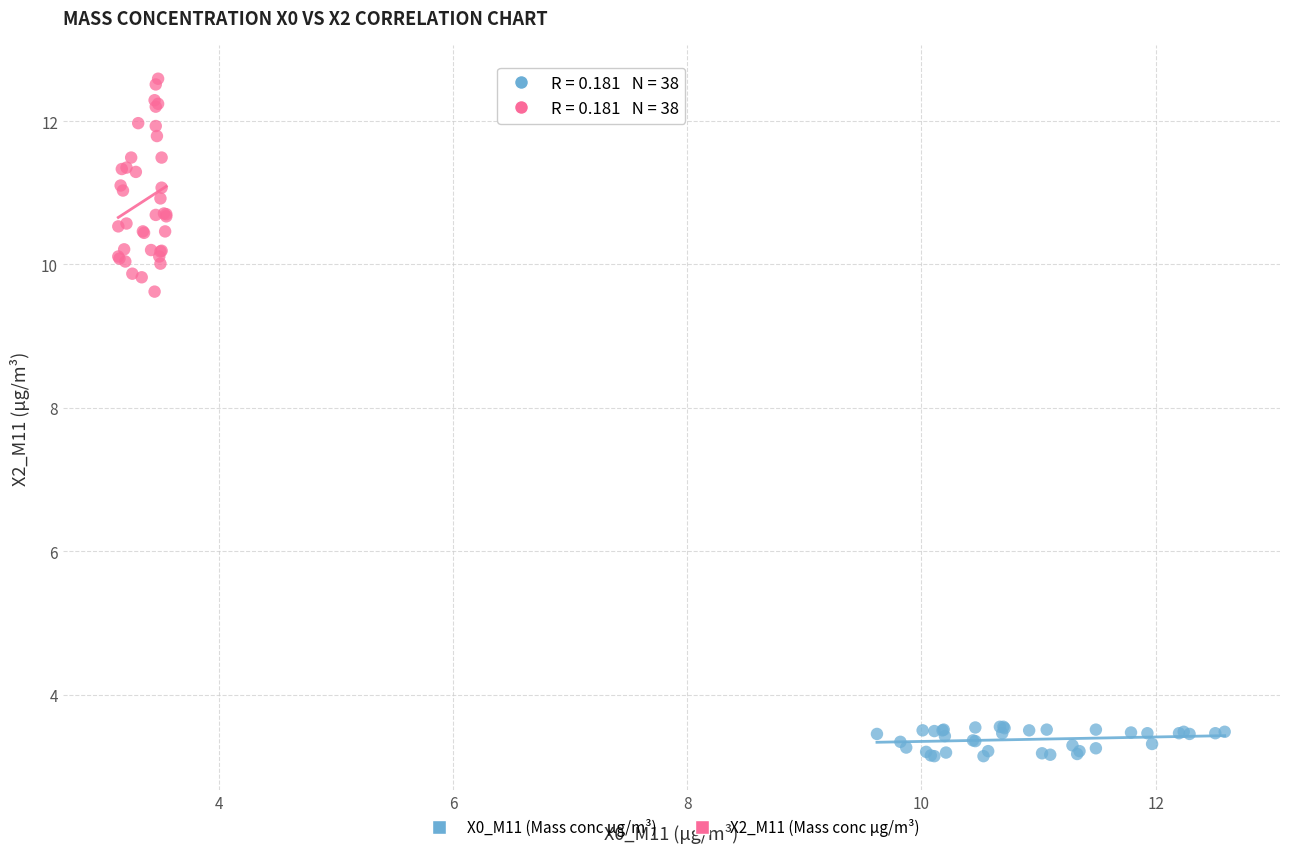

Which series has the widest spread of Y values?

X2_M11 (Mass conc μg/m³)